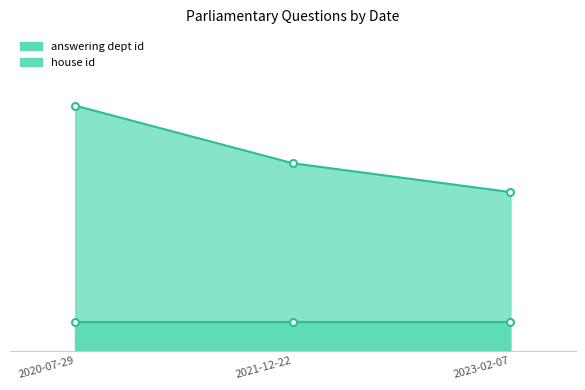

What are all the series names shown in the legend?

answering dept id, house id